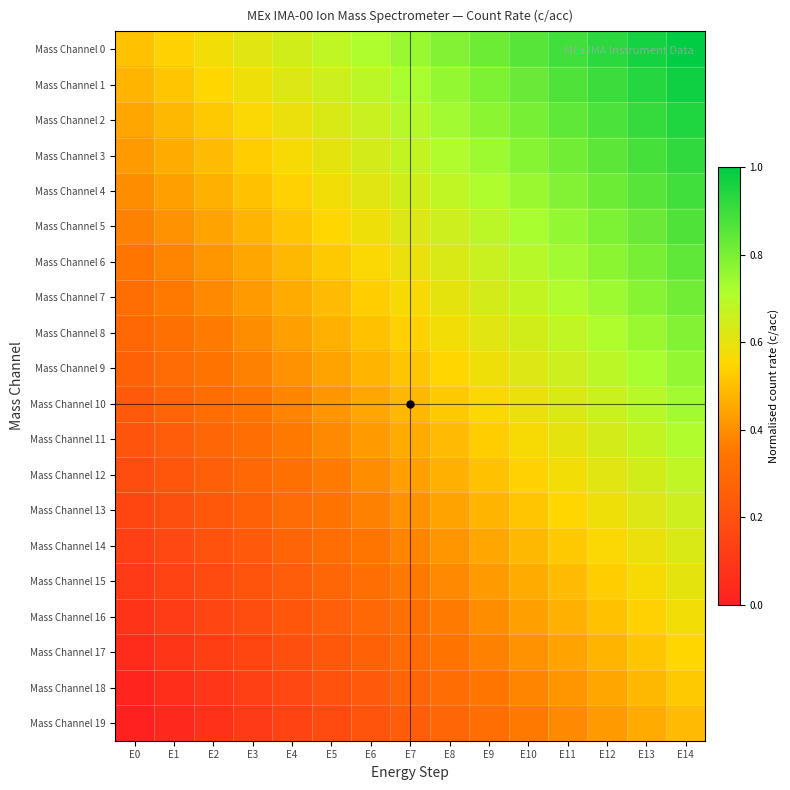

Reading left to right, extract all data points from this chart.

Mass Channel 0: E0=0.5	E1=0.5	E2=0.6	E3=0.6	E4=0.6	E5=0.7	E6=0.7	E7=0.8	E8=0.8	E9=0.8	E10=0.9	E11=0.9	E12=0.9	E13=1.0	E14=1.0
Mass Channel 1: E0=0.5	E1=0.5	E2=0.5	E3=0.6	E4=0.6	E5=0.7	E6=0.7	E7=0.7	E8=0.8	E9=0.8	E10=0.8	E11=0.9	E12=0.9	E13=0.9	E14=1.0
Mass Channel 2: E0=0.5	E1=0.5	E2=0.5	E3=0.6	E4=0.6	E5=0.6	E6=0.7	E7=0.7	E8=0.7	E9=0.8	E10=0.8	E11=0.8	E12=0.9	E13=0.9	E14=0.9
Mass Channel 3: E0=0.4	E1=0.5	E2=0.5	E3=0.5	E4=0.6	E5=0.6	E6=0.6	E7=0.7	E8=0.7	E9=0.7	E10=0.8	E11=0.8	E12=0.8	E13=0.9	E14=0.9
Mass Channel 4: E0=0.4	E1=0.4	E2=0.5	E3=0.5	E4=0.5	E5=0.6	E6=0.6	E7=0.6	E8=0.7	E9=0.7	E10=0.8	E11=0.8	E12=0.8	E13=0.9	E14=0.9
Mass Channel 5: E0=0.4	E1=0.4	E2=0.4	E3=0.5	E4=0.5	E5=0.5	E6=0.6	E7=0.6	E8=0.7	E9=0.7	E10=0.7	E11=0.8	E12=0.8	E13=0.8	E14=0.9
Mass Channel 6: E0=0.3	E1=0.4	E2=0.4	E3=0.5	E4=0.5	E5=0.5	E6=0.6	E7=0.6	E8=0.6	E9=0.7	E10=0.7	E11=0.7	E12=0.8	E13=0.8	E14=0.8
Mass Channel 7: E0=0.3	E1=0.4	E2=0.4	E3=0.4	E4=0.5	E5=0.5	E6=0.5	E7=0.6	E8=0.6	E9=0.6	E10=0.7	E11=0.7	E12=0.7	E13=0.8	E14=0.8
Mass Channel 8: E0=0.3	E1=0.3	E2=0.4	E3=0.4	E4=0.4	E5=0.5	E6=0.5	E7=0.5	E8=0.6	E9=0.6	E10=0.6	E11=0.7	E12=0.7	E13=0.8	E14=0.8
Mass Channel 9: E0=0.3	E1=0.3	E2=0.3	E3=0.4	E4=0.4	E5=0.4	E6=0.5	E7=0.5	E8=0.5	E9=0.6	E10=0.6	E11=0.7	E12=0.7	E13=0.7	E14=0.8
Mass Channel 10: E0=0.2	E1=0.3	E2=0.3	E3=0.3	E4=0.4	E5=0.4	E6=0.5	E7=0.5	E8=0.5	E9=0.6	E10=0.6	E11=0.6	E12=0.7	E13=0.7	E14=0.7
Mass Channel 11: E0=0.2	E1=0.2	E2=0.3	E3=0.3	E4=0.4	E5=0.4	E6=0.4	E7=0.5	E8=0.5	E9=0.5	E10=0.6	E11=0.6	E12=0.6	E13=0.7	E14=0.7
Mass Channel 12: E0=0.2	E1=0.2	E2=0.3	E3=0.3	E4=0.3	E5=0.4	E6=0.4	E7=0.4	E8=0.5	E9=0.5	E10=0.5	E11=0.6	E12=0.6	E13=0.6	E14=0.7
Mass Channel 13: E0=0.2	E1=0.2	E2=0.2	E3=0.3	E4=0.3	E5=0.3	E6=0.4	E7=0.4	E8=0.4	E9=0.5	E10=0.5	E11=0.5	E12=0.6	E13=0.6	E14=0.7
Mass Channel 14: E0=0.1	E1=0.2	E2=0.2	E3=0.2	E4=0.3	E5=0.3	E6=0.3	E7=0.4	E8=0.4	E9=0.5	E10=0.5	E11=0.5	E12=0.6	E13=0.6	E14=0.6
Mass Channel 15: E0=0.1	E1=0.1	E2=0.2	E3=0.2	E4=0.2	E5=0.3	E6=0.3	E7=0.4	E8=0.4	E9=0.4	E10=0.5	E11=0.5	E12=0.5	E13=0.6	E14=0.6
Mass Channel 16: E0=0.1	E1=0.1	E2=0.2	E3=0.2	E4=0.2	E5=0.3	E6=0.3	E7=0.3	E8=0.4	E9=0.4	E10=0.4	E11=0.5	E12=0.5	E13=0.5	E14=0.6
Mass Channel 17: E0=0.1	E1=0.1	E2=0.1	E3=0.2	E4=0.2	E5=0.2	E6=0.3	E7=0.3	E8=0.3	E9=0.4	E10=0.4	E11=0.4	E12=0.5	E13=0.5	E14=0.5
Mass Channel 18: E0=0.0	E1=0.1	E2=0.1	E3=0.1	E4=0.2	E5=0.2	E6=0.2	E7=0.3	E8=0.3	E9=0.3	E10=0.4	E11=0.4	E12=0.5	E13=0.5	E14=0.5
Mass Channel 19: E0=0.0	E1=0.0	E2=0.1	E3=0.1	E4=0.1	E5=0.2	E6=0.2	E7=0.2	E8=0.3	E9=0.3	E10=0.4	E11=0.4	E12=0.4	E13=0.5	E14=0.5